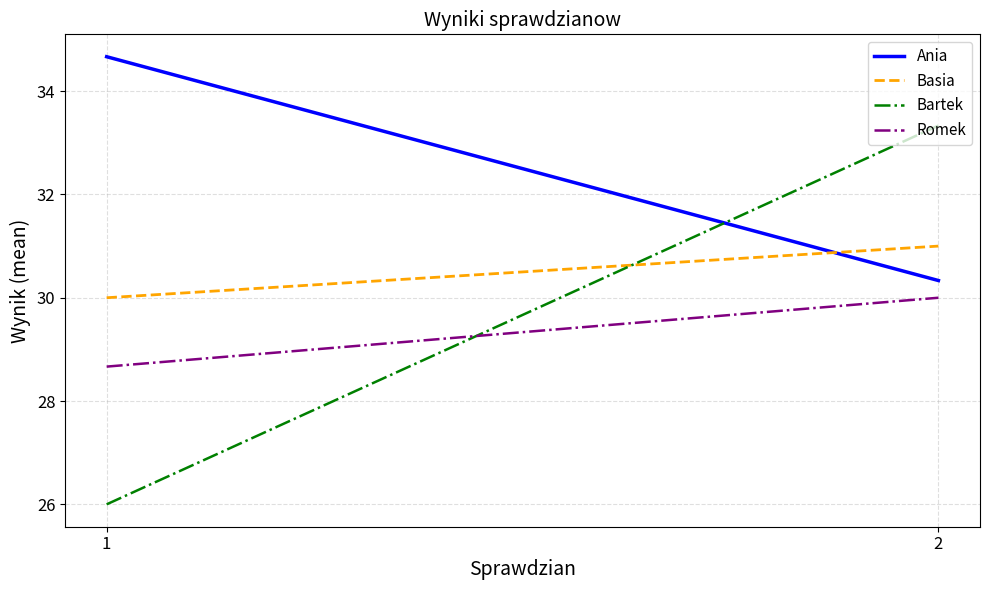

At how many categories does at least one series exceed 29?

2